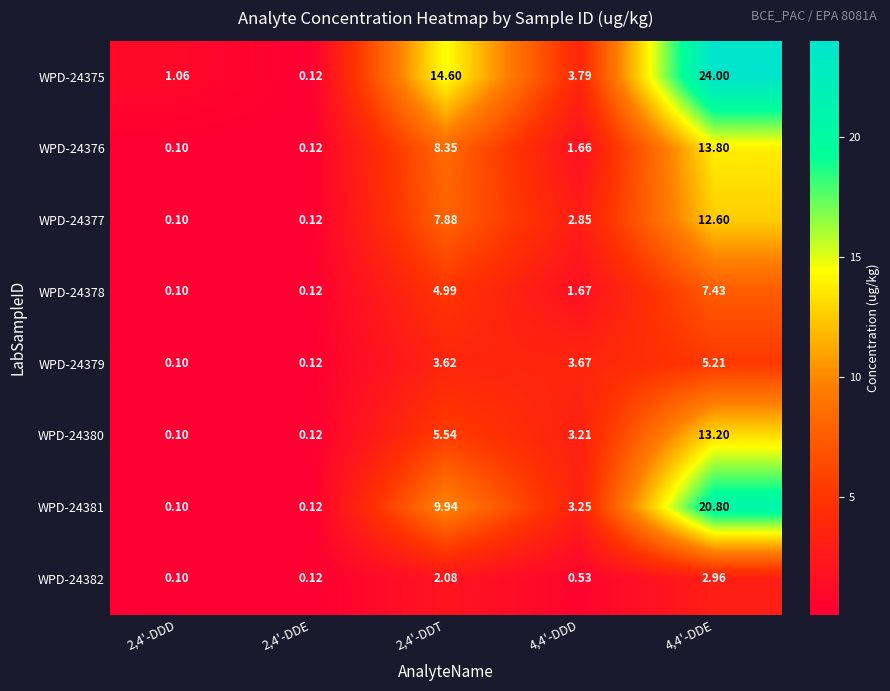

Is the value of WPD-24375 at 4,4'-DDD greater than the value of WPD-24381 at 4,4'-DDE?

No